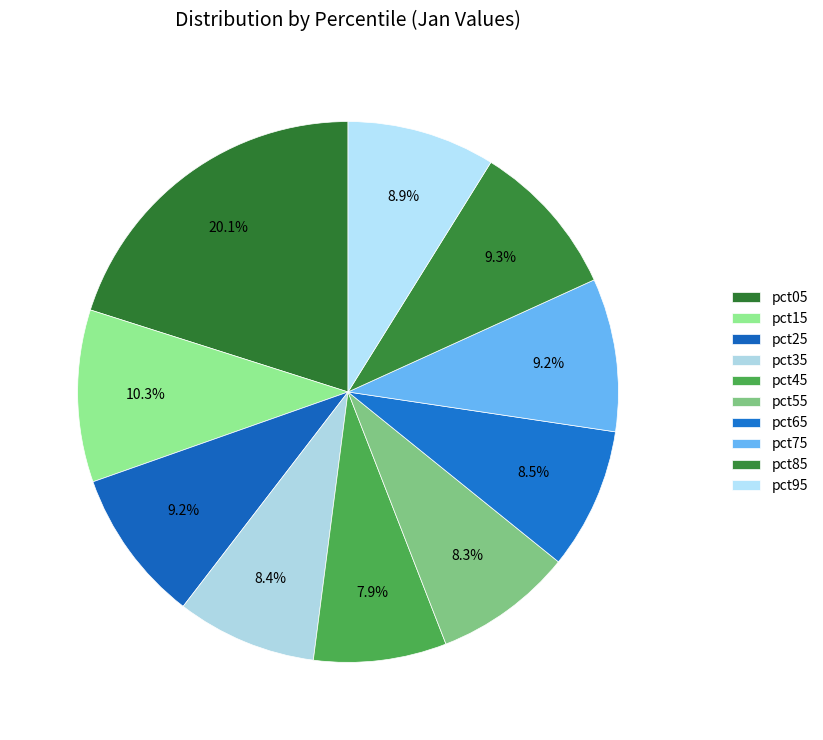

How many segments does this pie chart have?

10